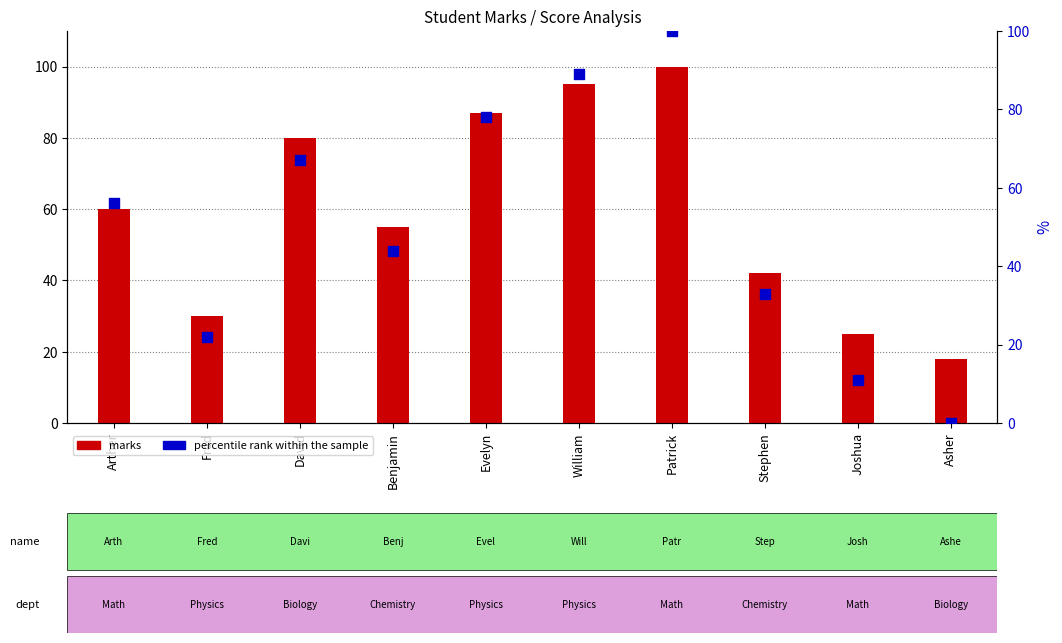

Is the value of percentile rank within the sample at Stephen greater than the value of marks at David?

No